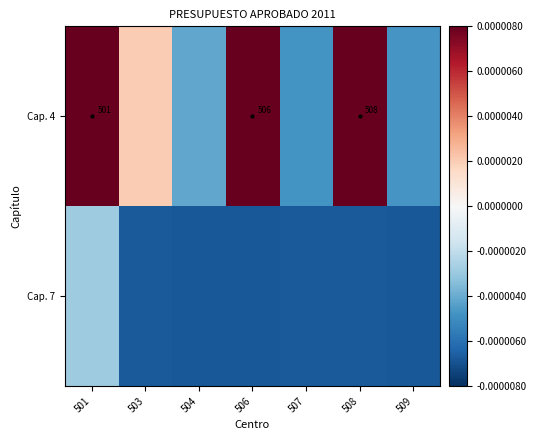

The value of Cap. 4 at 501 is 336.0. True or false?

False